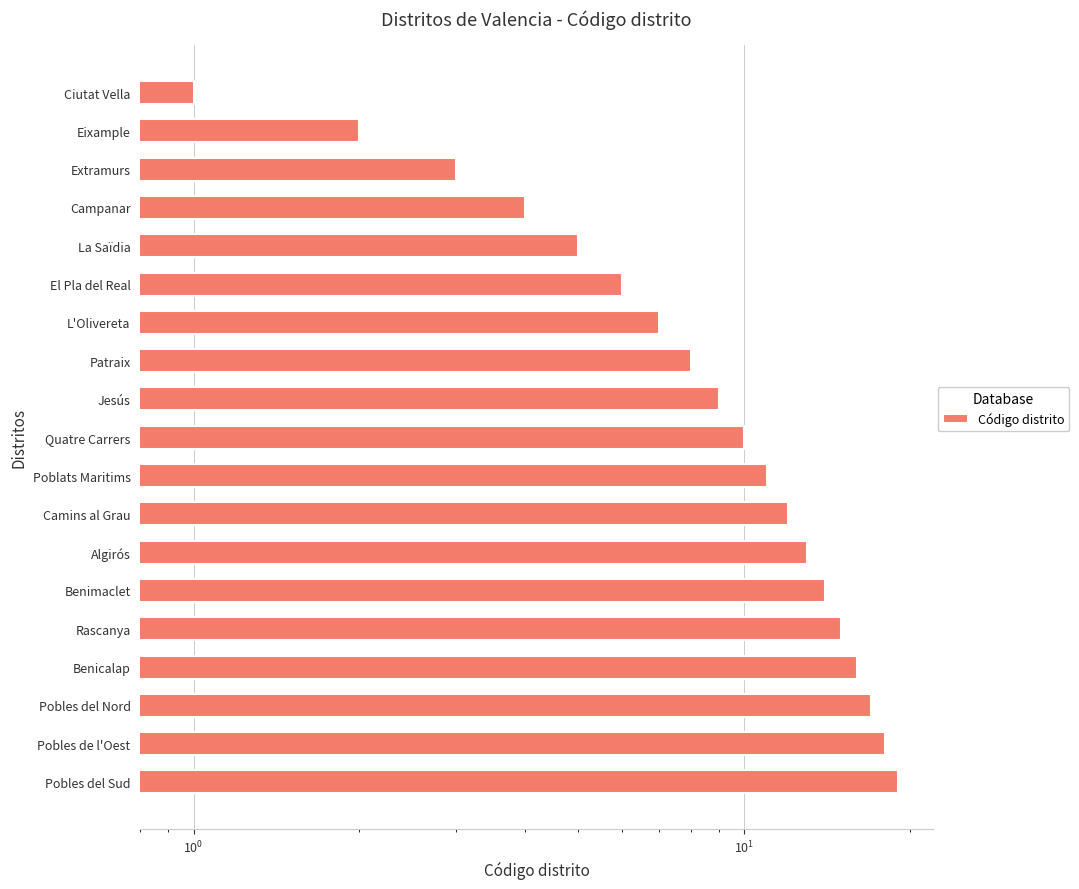

What is the smallest value displayed?

1